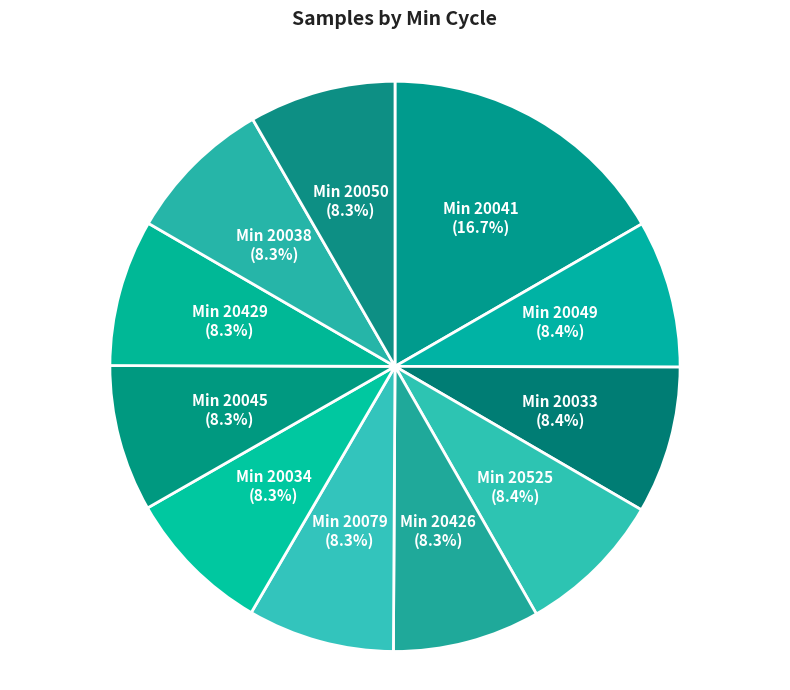

Is there a majority slice in this chart?

No